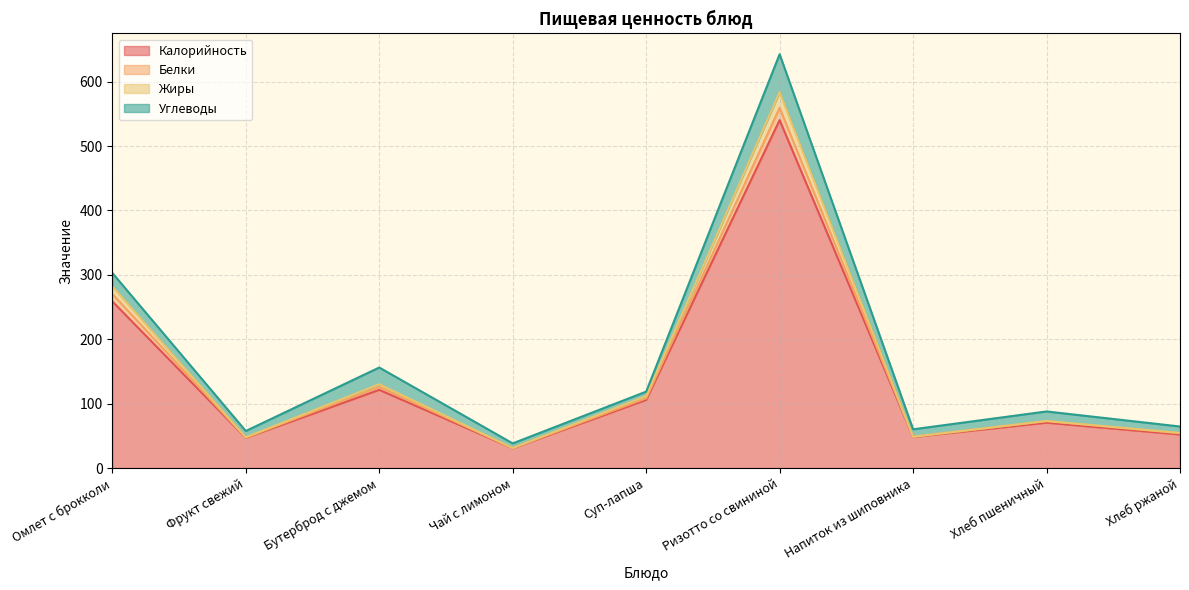

What is the lowest value of the Калорийность series?

30.8